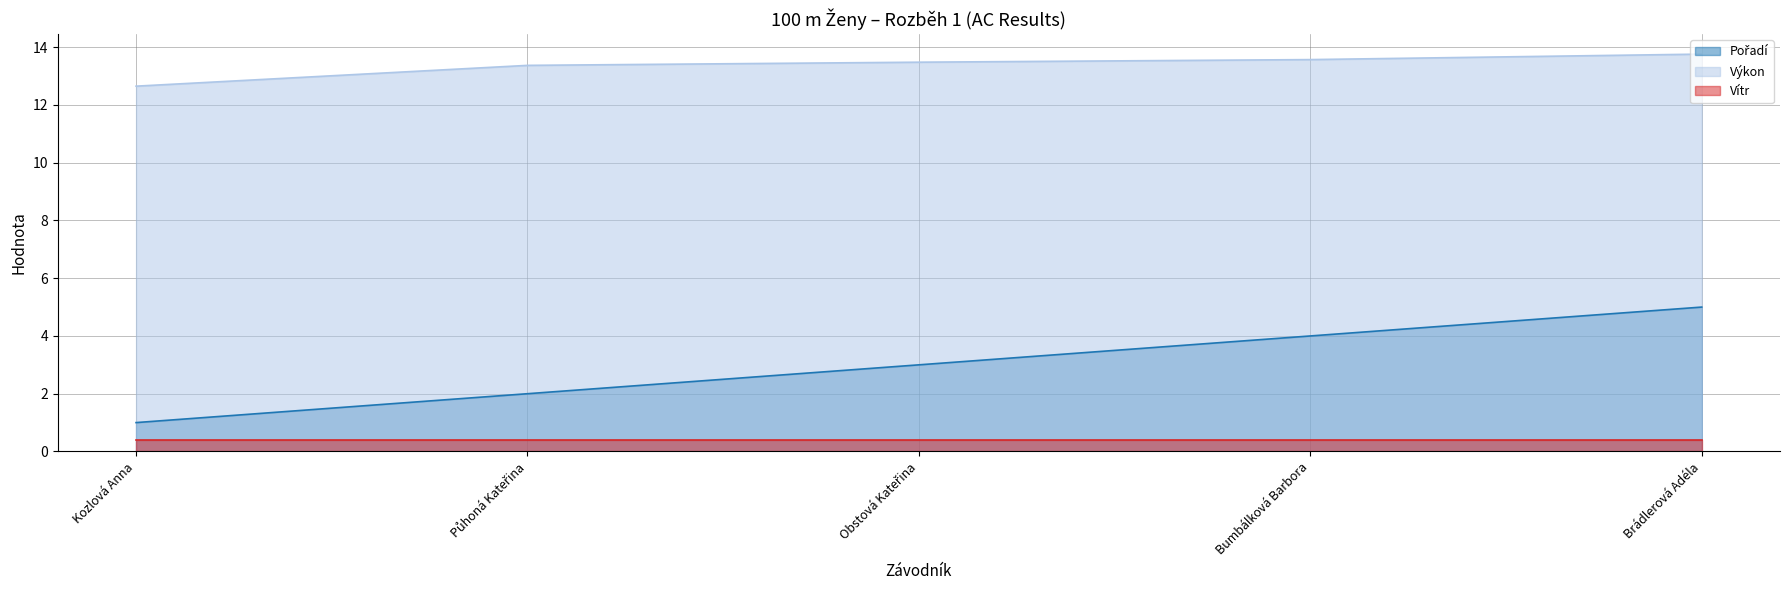

What is the difference between the Výkon values at Brádlerová Adéla and Kozlová Anna?

1.1